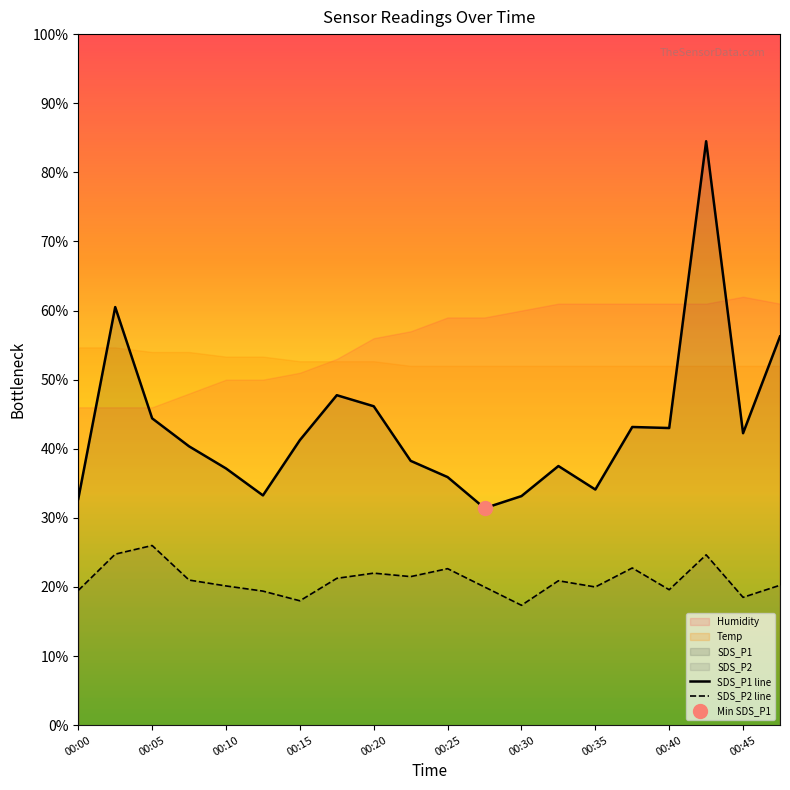

What is the value of the SDS_P1 point at the 20th from the left?

56.2